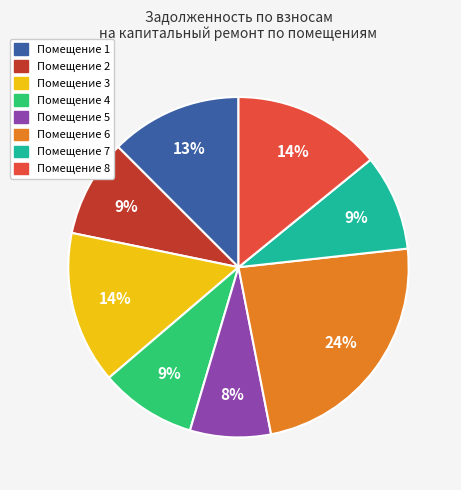

Is there any slice that represents more than half of the pie?

No